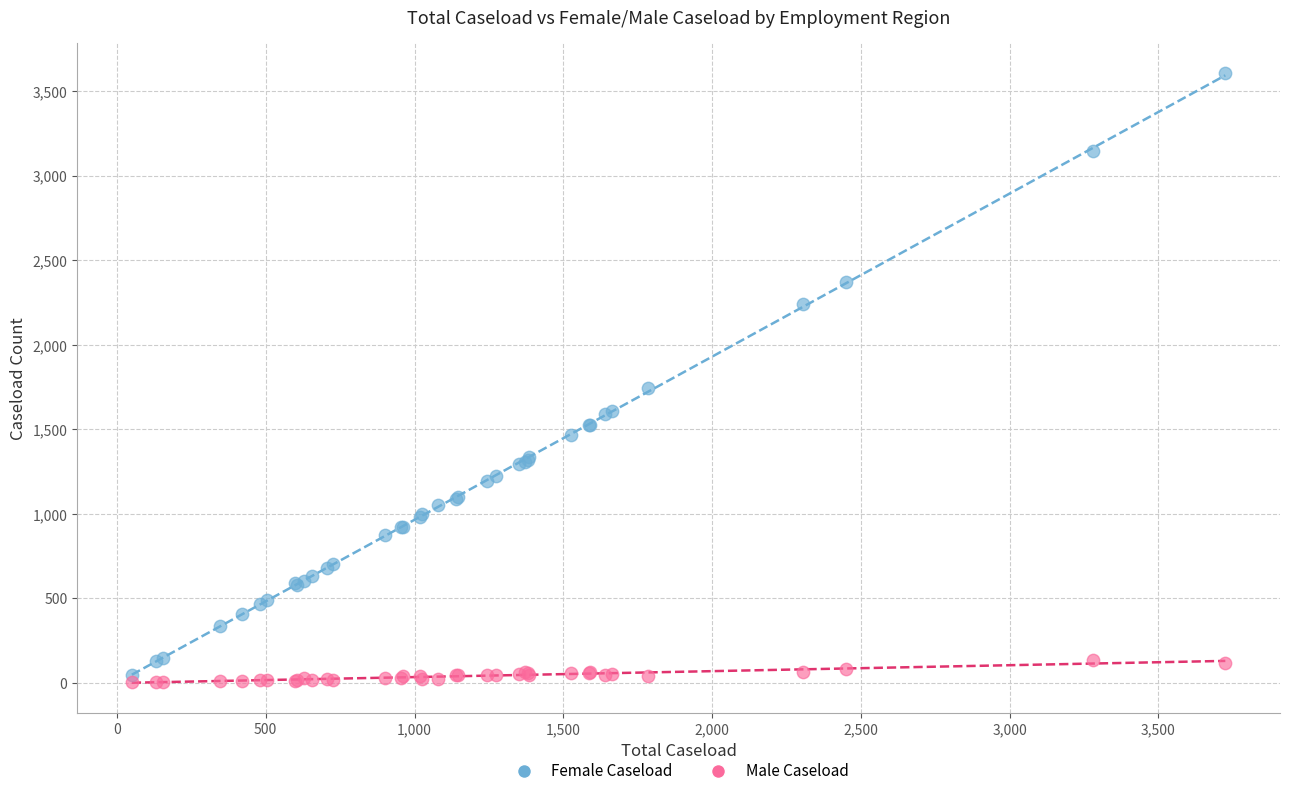

Which series has the largest Y range (max minus min)?

Female Caseload